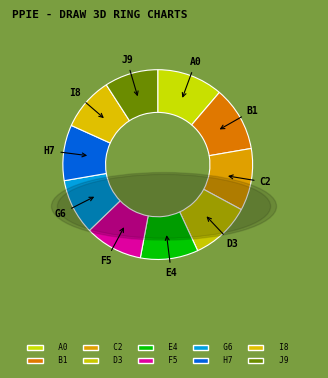

Is there a majority slice in this chart?

No